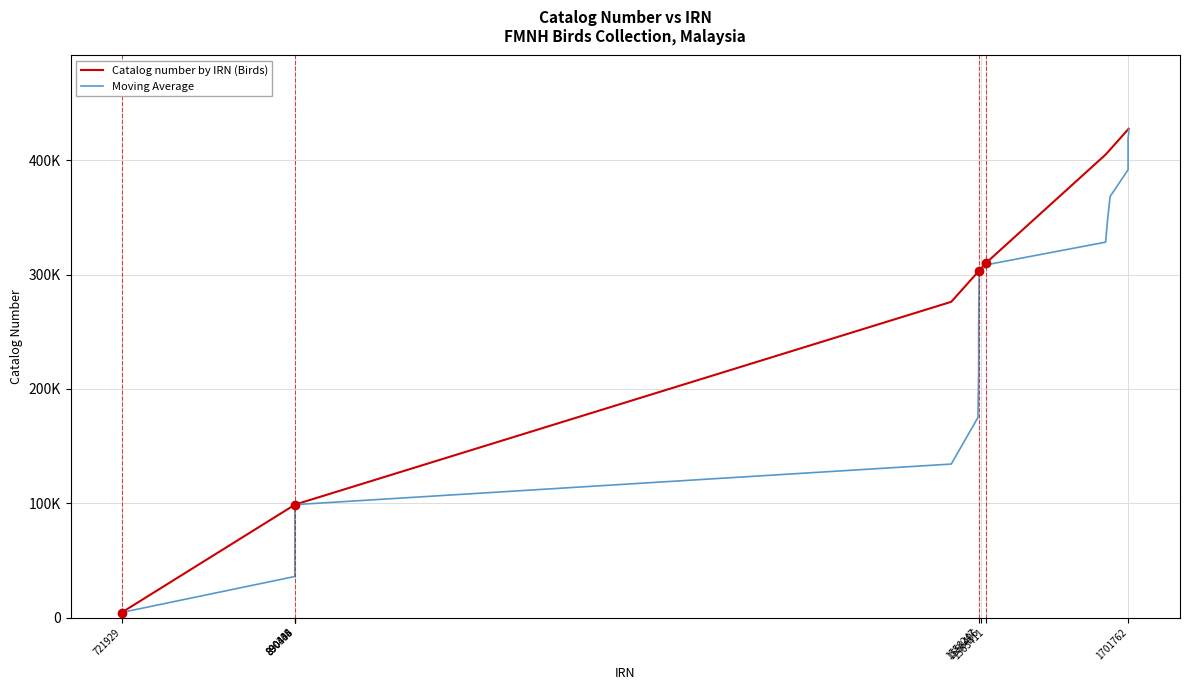

Rank the series by their maximum value, from highest to lowest.

Catalog number by IRN (Birds), Moving Average